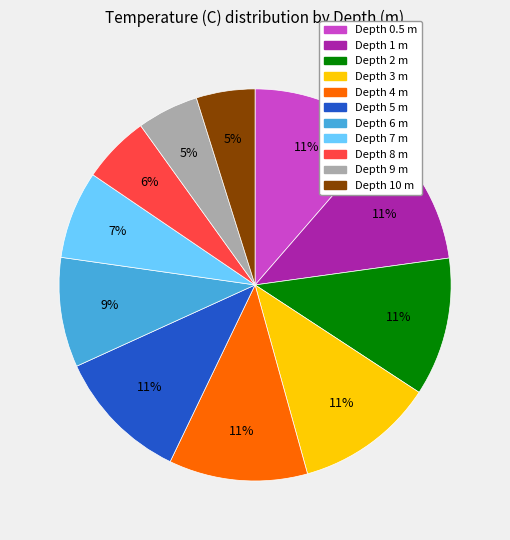

Is there a majority slice in this chart?

No